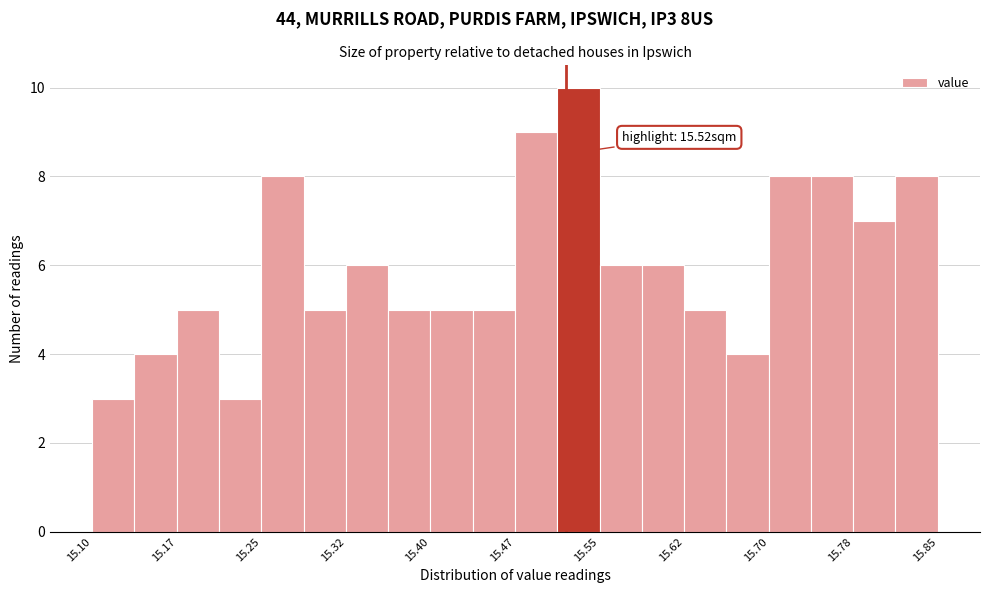

Read against the x-axis, roughly where is the centre of the tallest bar?

15.53